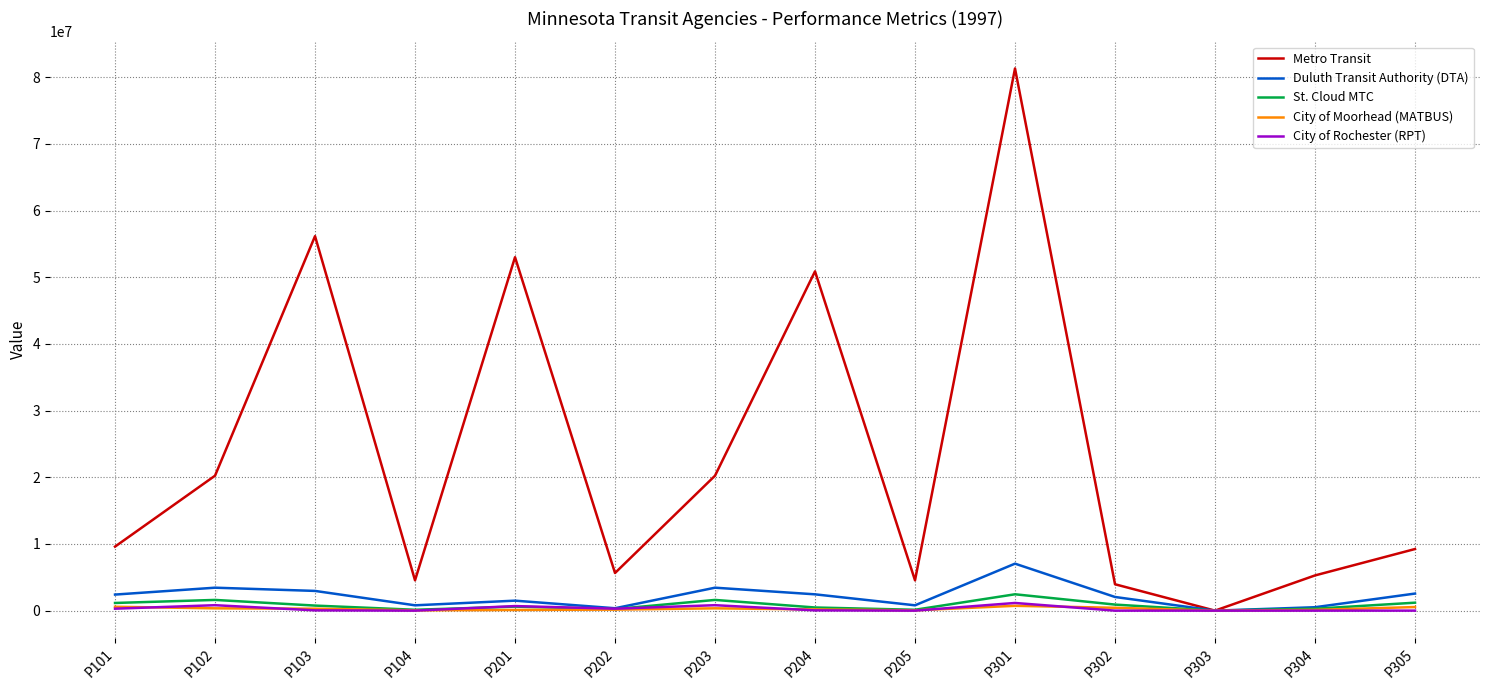

What is the difference between the maximum and minimum values in the St. Cloud MTC series?

2453973